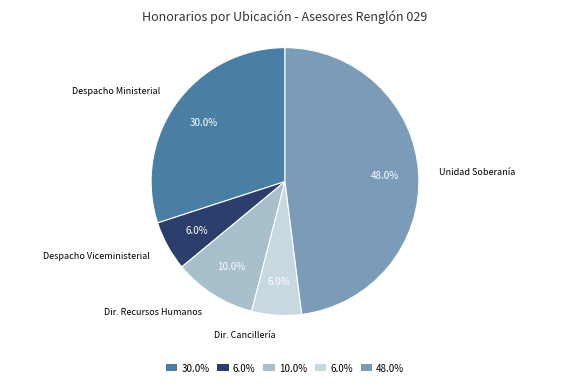

Is there any slice that represents more than half of the pie?

No